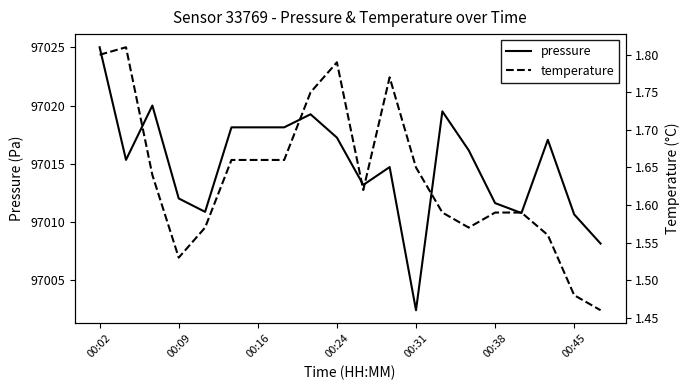

Which category has the highest value in the pressure series?

00:02